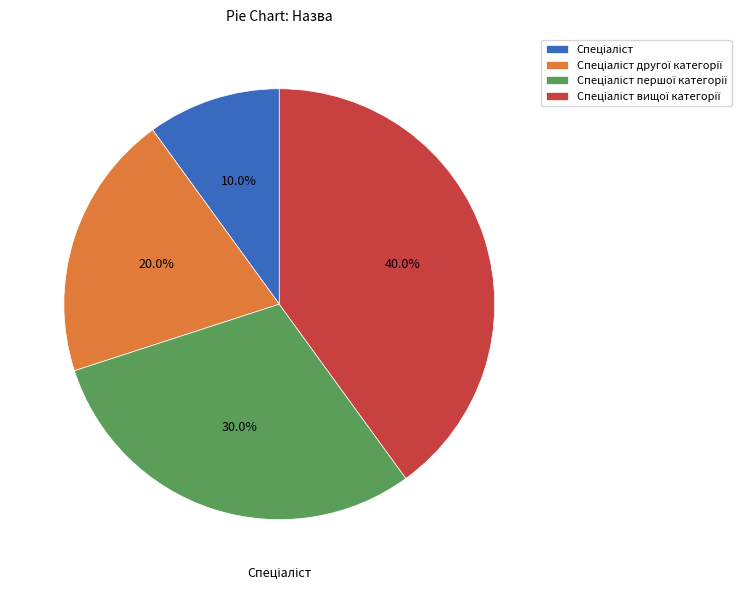

Is there any slice that represents more than half of the pie?

No